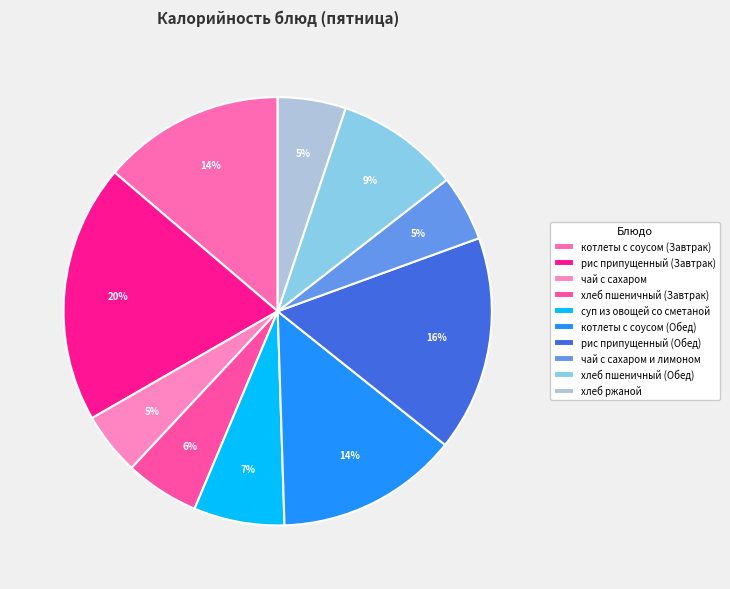

Which category has the smallest portion of the pie?

чай с сахаром